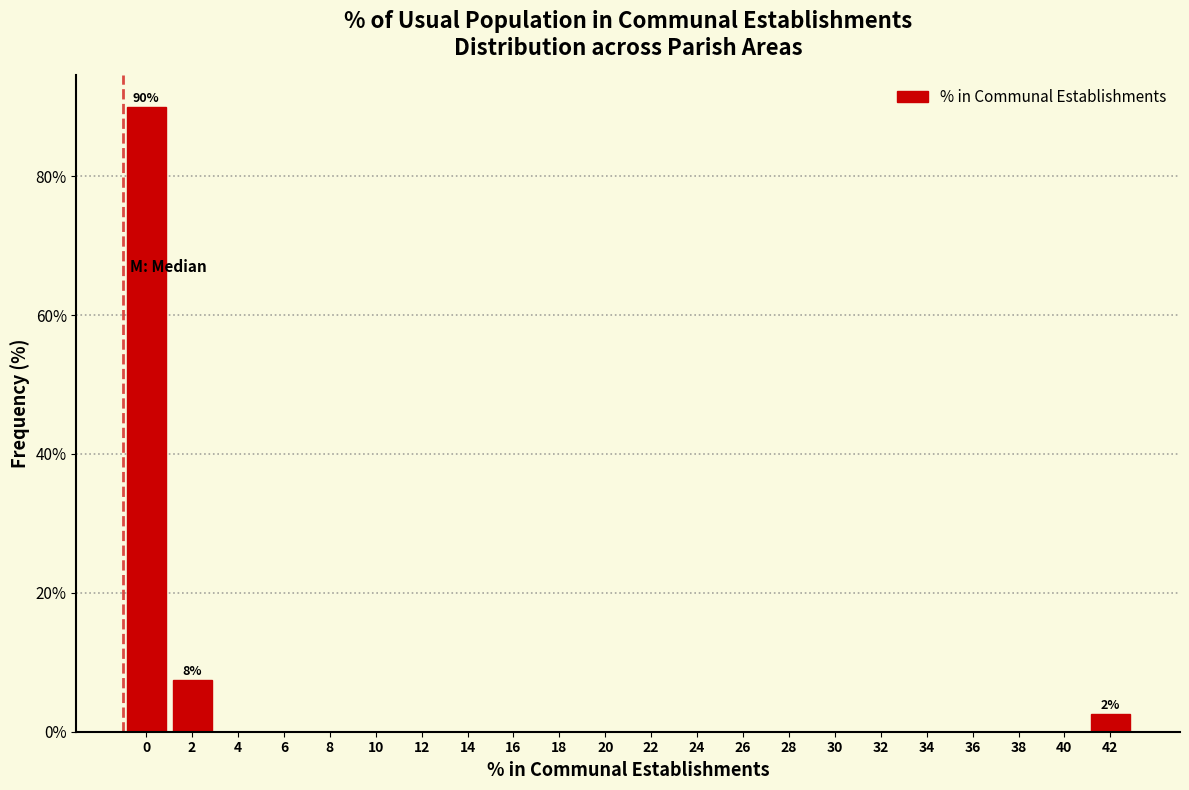

Reading left to right, what are all the values shown in this chart?

0=90.0	2=7.5	4=0.0	6=0.0	8=0.0	10=0.0	12=0.0	14=0.0	16=0.0	18=0.0	20=0.0	22=0.0	24=0.0	26=0.0	28=0.0	30=0.0	32=0.0	34=0.0	36=0.0	38=0.0	40=0.0	42=2.5